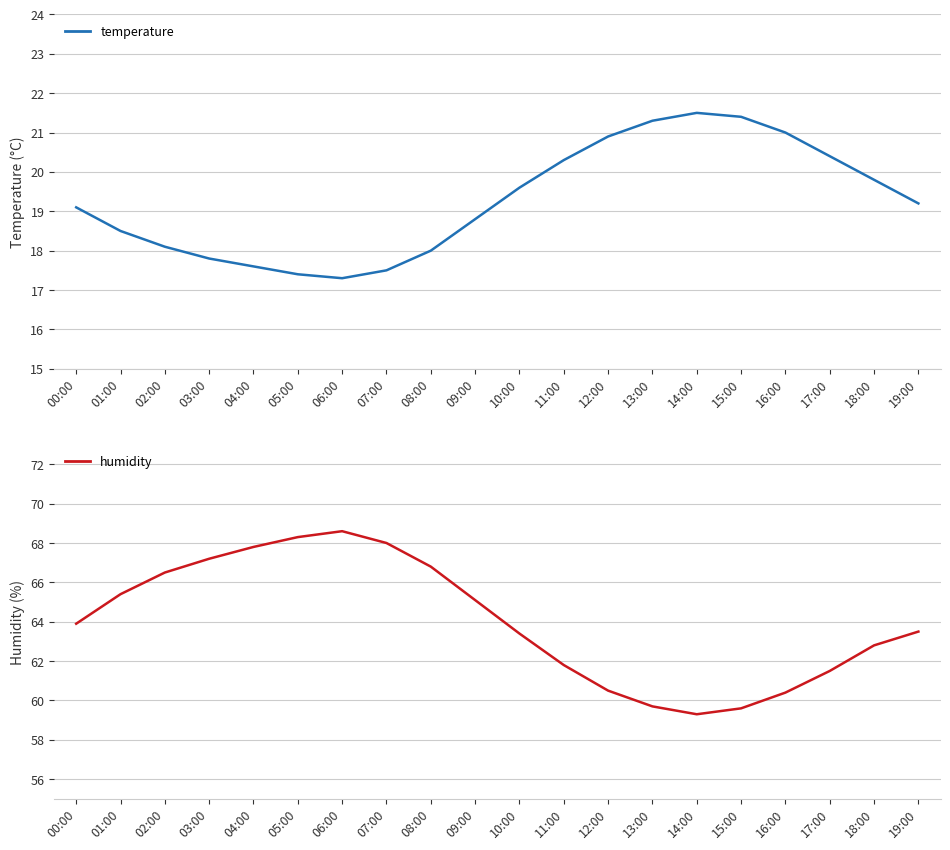

Rank the series at 16:00 from lowest to highest value.

temperature, humidity